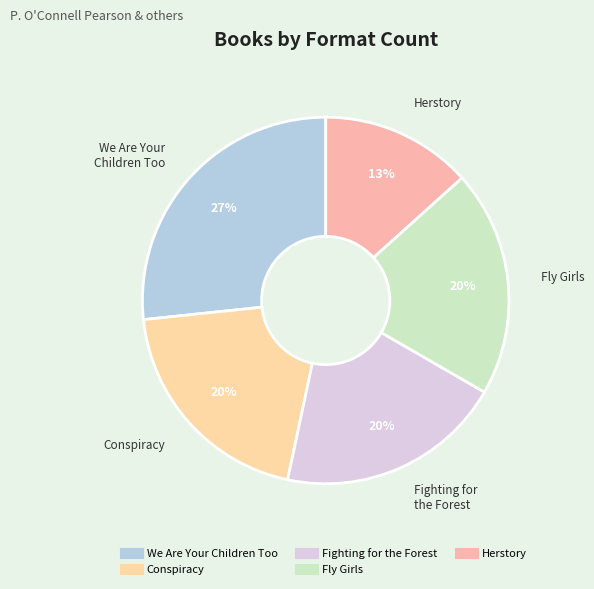

To the nearest percent, what is the average slice percentage?

20%